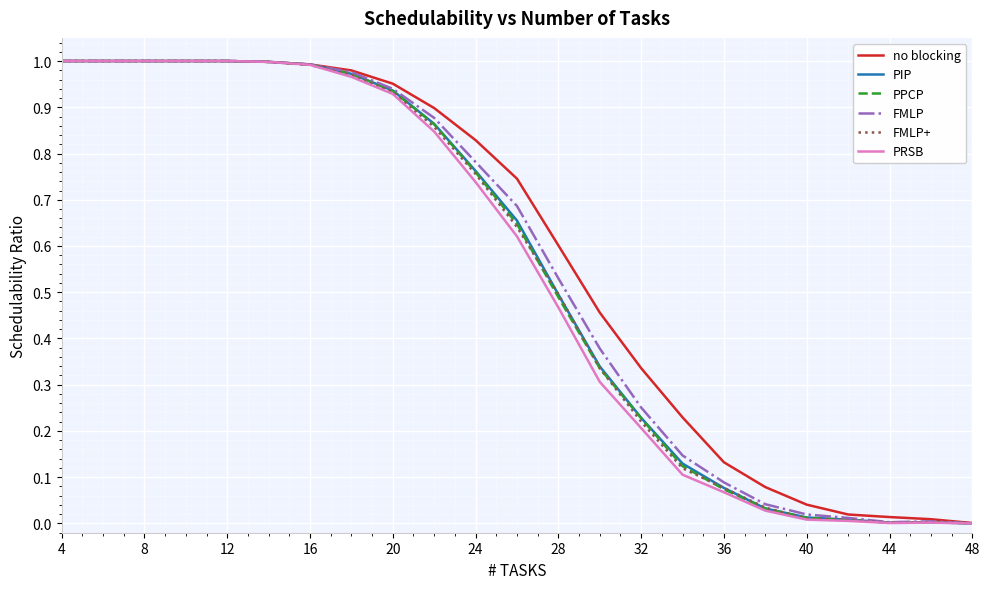

Is it true that no blocking equals 0.0 at 48?

True